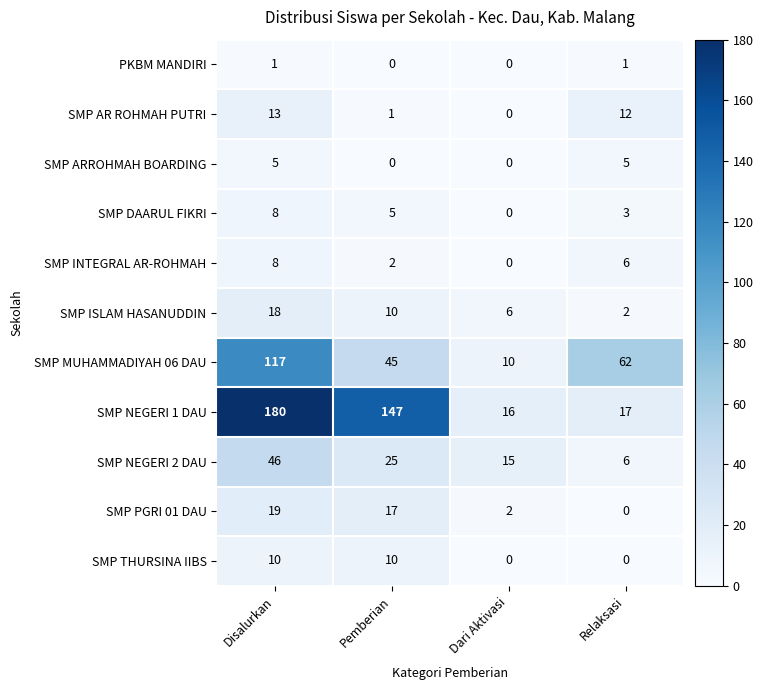

The value of SMP MUHAMMADIYAH 06 DAU at Pemberian is 74. True or false?

False